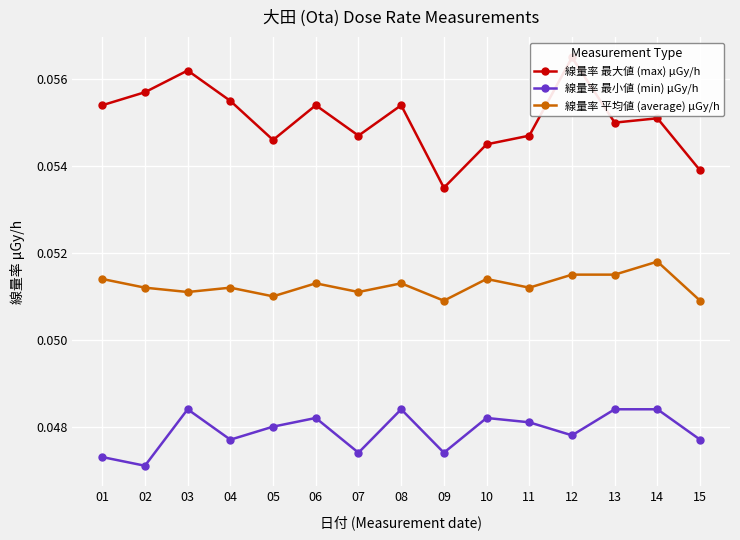

At which category does the chart reach its peak across all series?

12